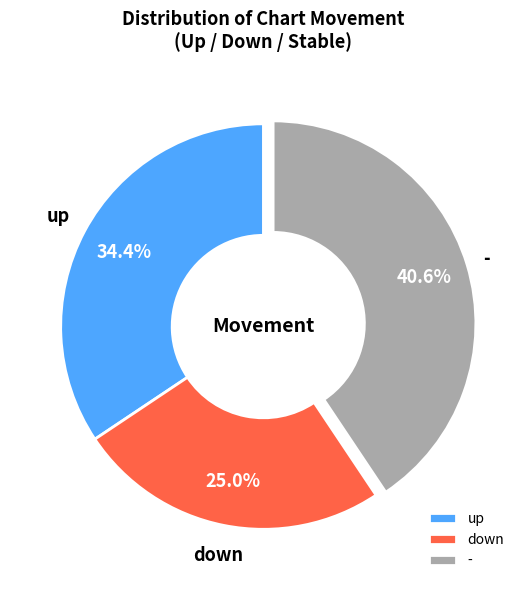

Does down account for over 50% of the chart?

No